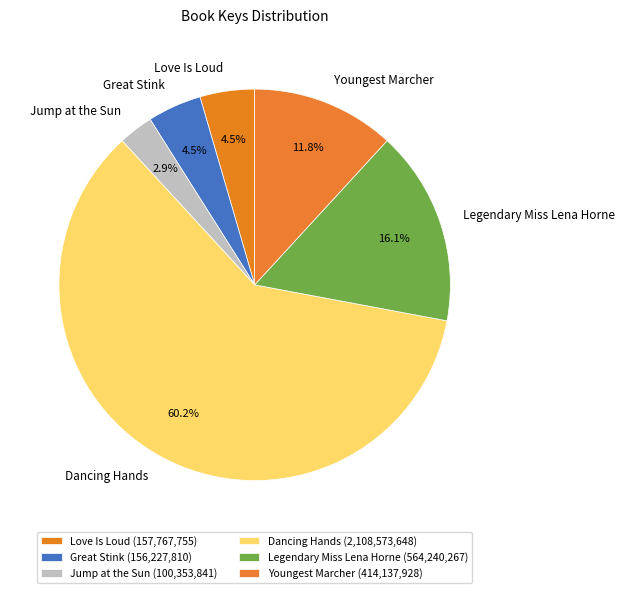

To the nearest percent, what is the difference between the largest and smallest slice percentages?

57%